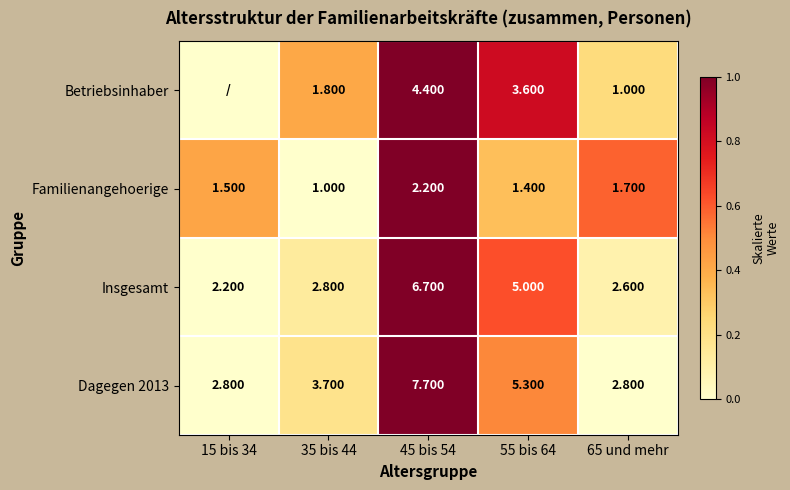

Is the value of Insgesamt at 55 bis 64 greater than the value of Betriebsinhaber at 65 und mehr?

Yes